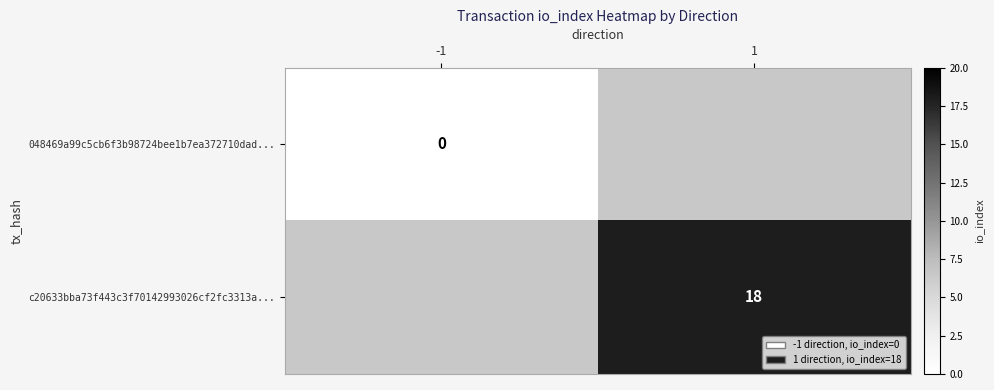

Is the value of 048469a99c5cb6f3b98724bee1b7ea372710dad... at -1 greater than the value of c20633bba73f443c3f70142993026cf2fc3313a... at 1?

No